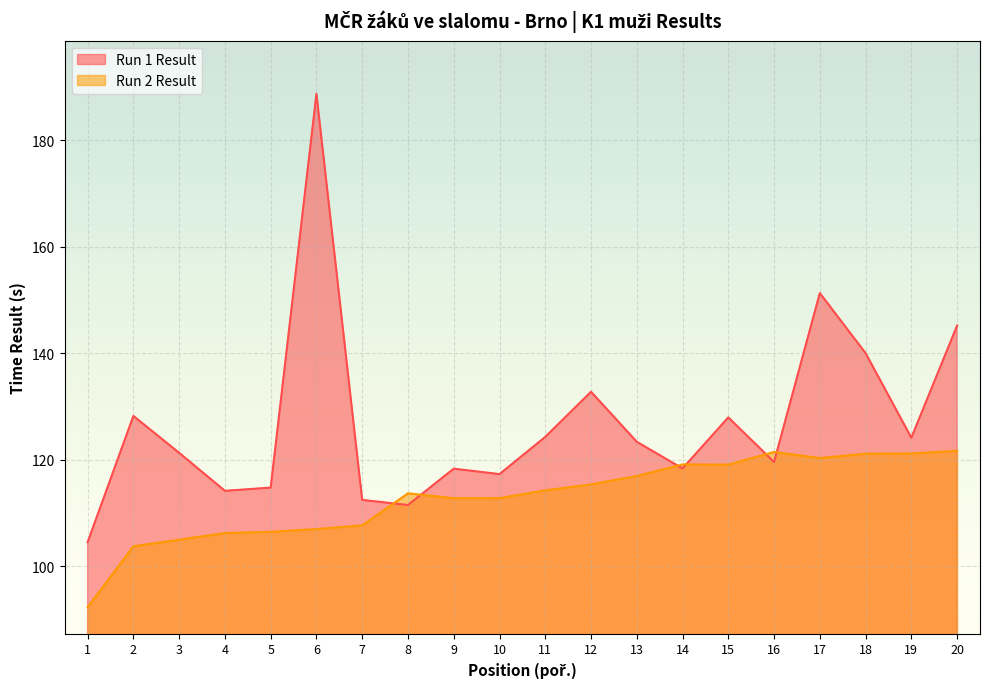

What is the sum of the Run 2 Result values at 4 and 3?

211.2